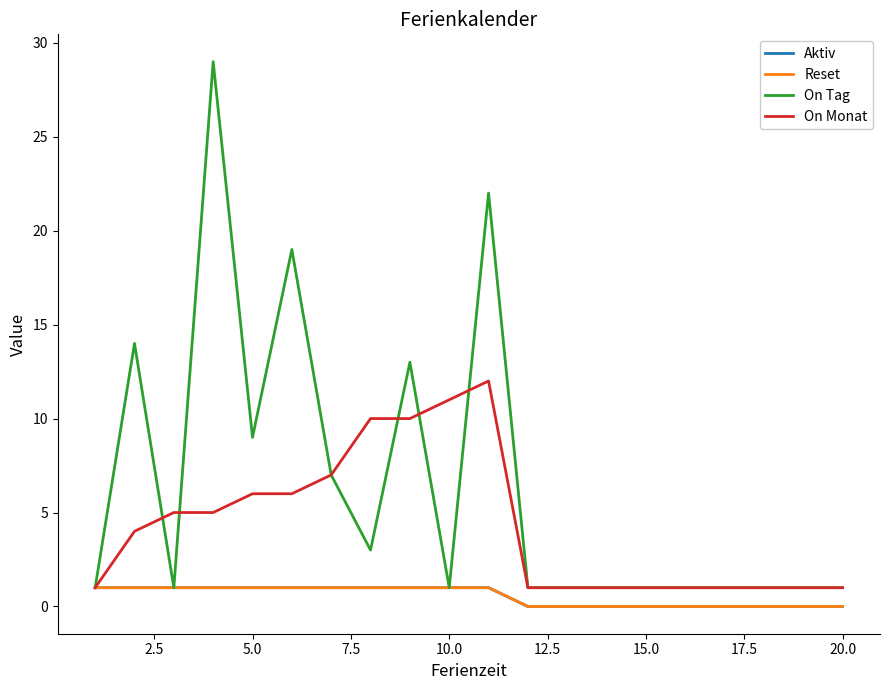

At how many categories does at least one series exceed 19?

2